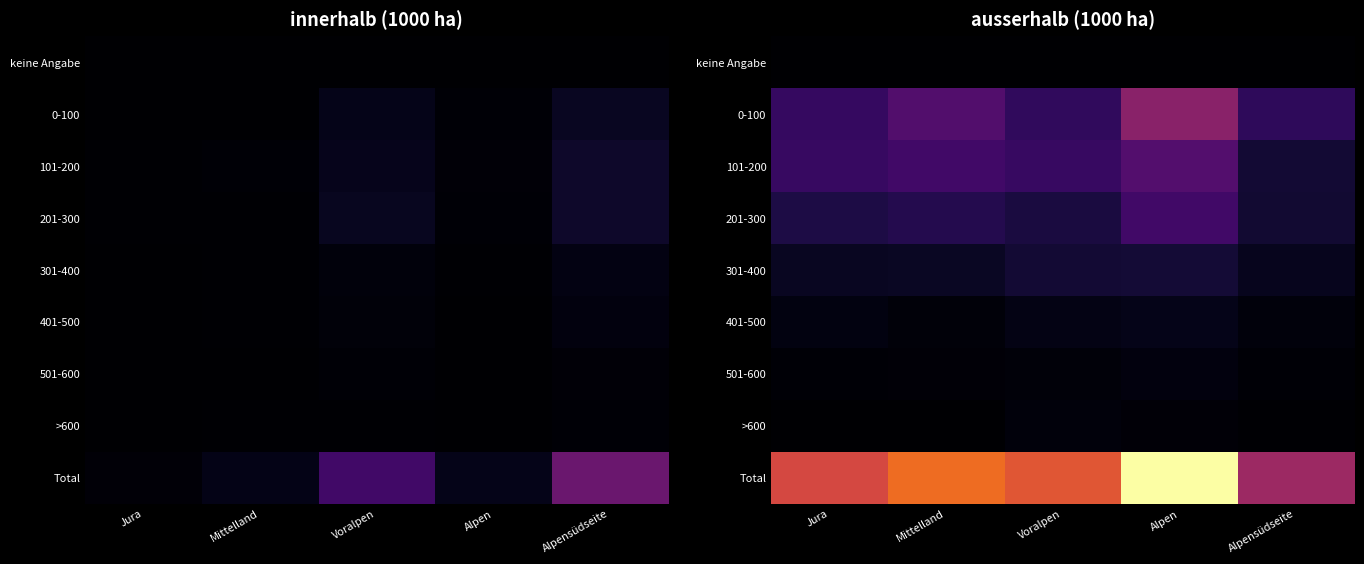

Which has a higher value, Alpen or Voralpen?

Alpen